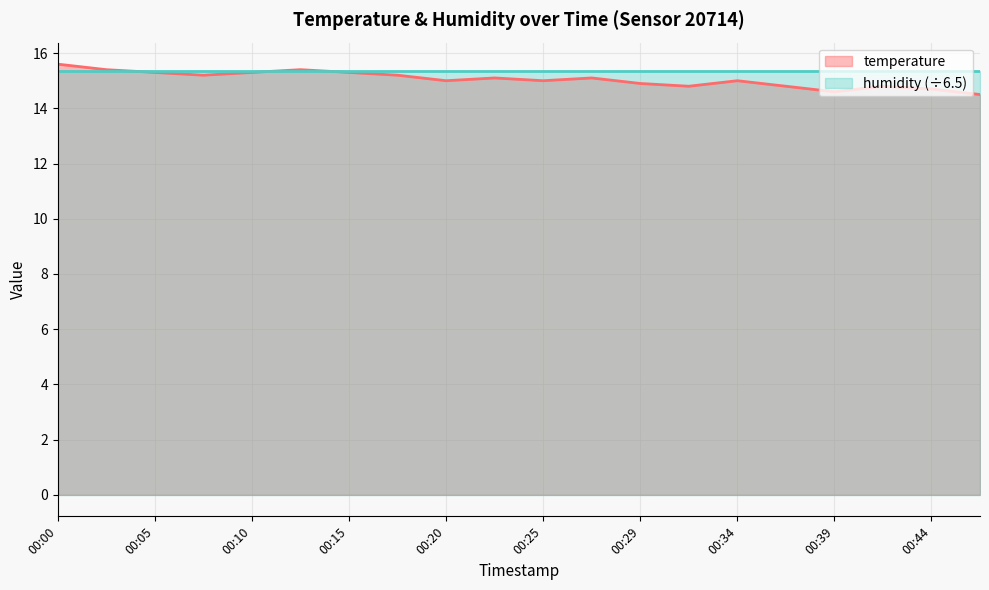

How many data points are less than 15?

7